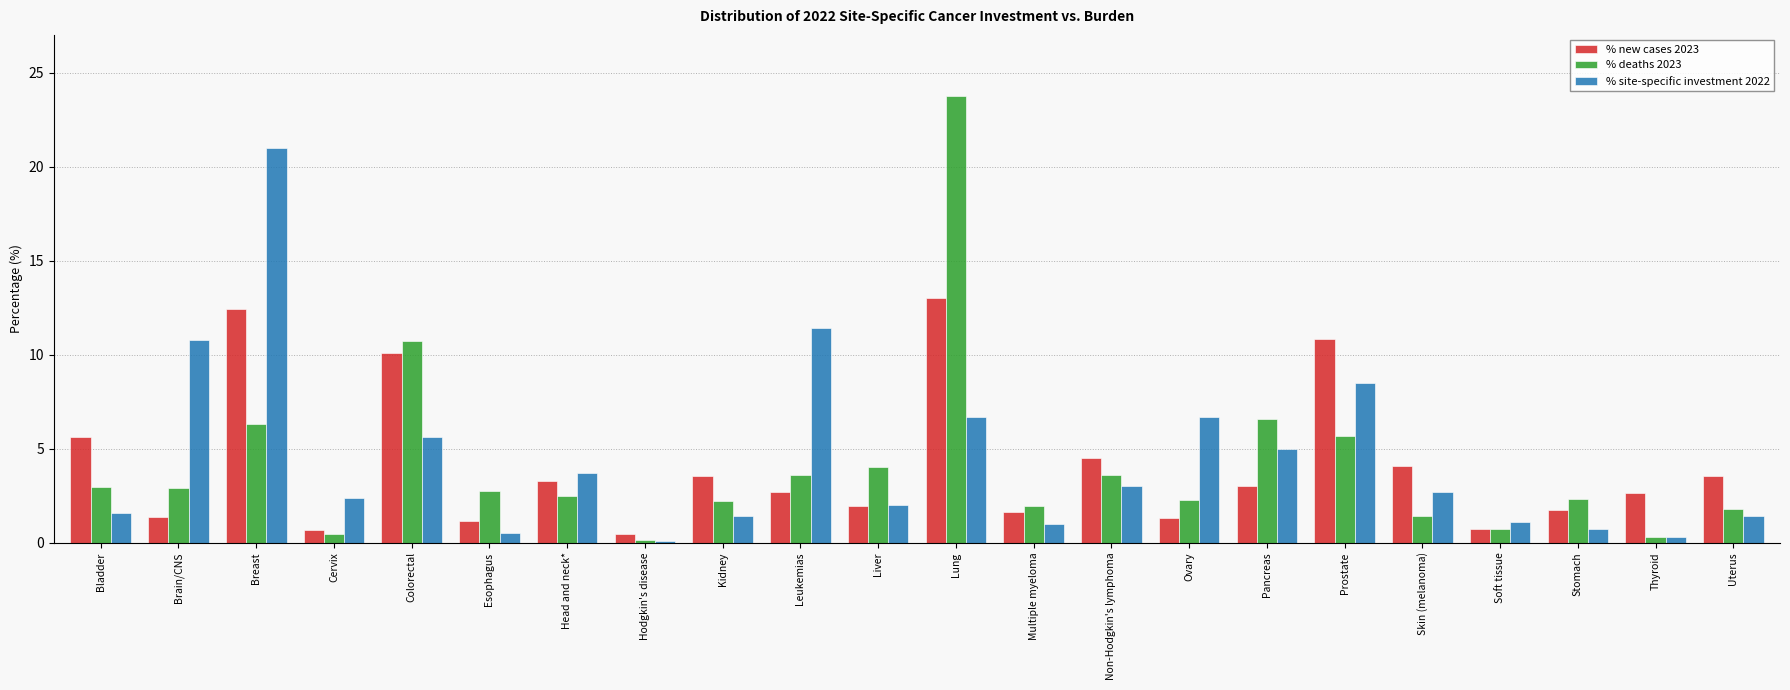

What is the sum of the % site-specific investment 2022 values at Head and neck* and Brain/CNS?

14.5